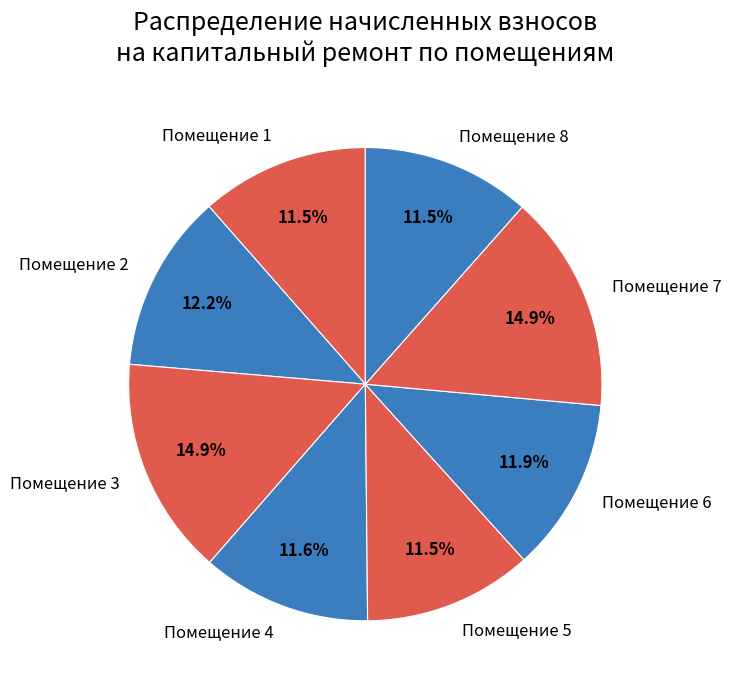

What percentage do Помещение 5 and Помещение 6 together represent?

23.4%